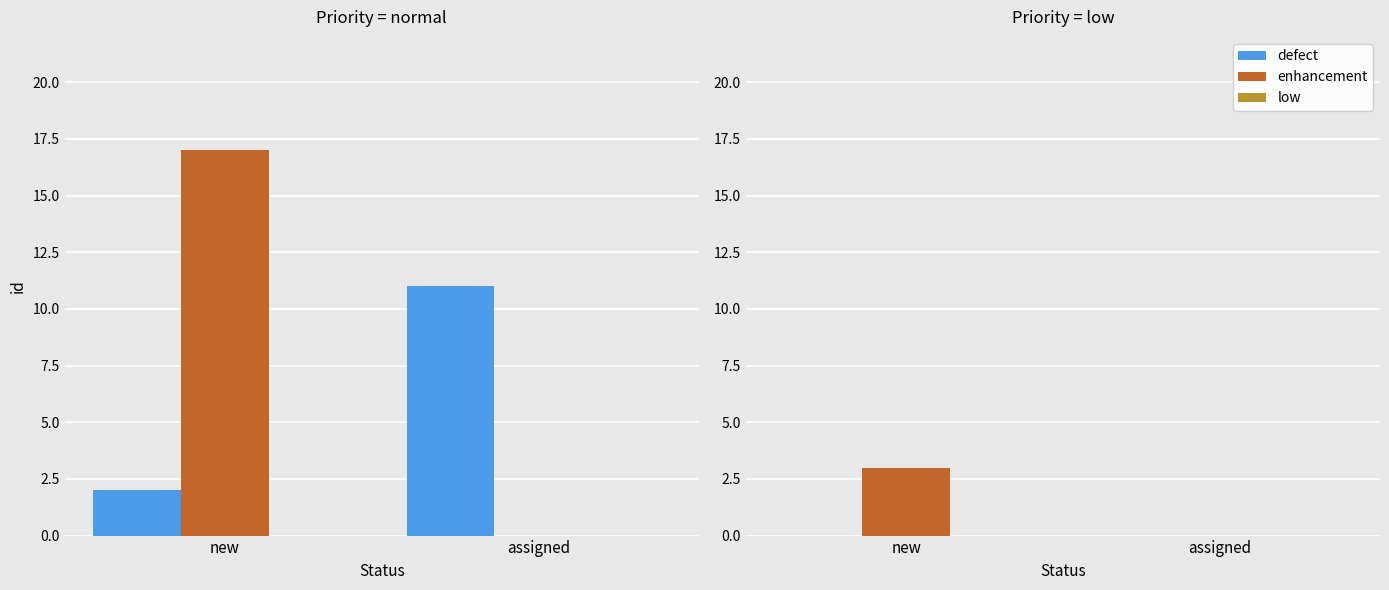

Between new and assigned, which series saw the biggest shift?

enhancement